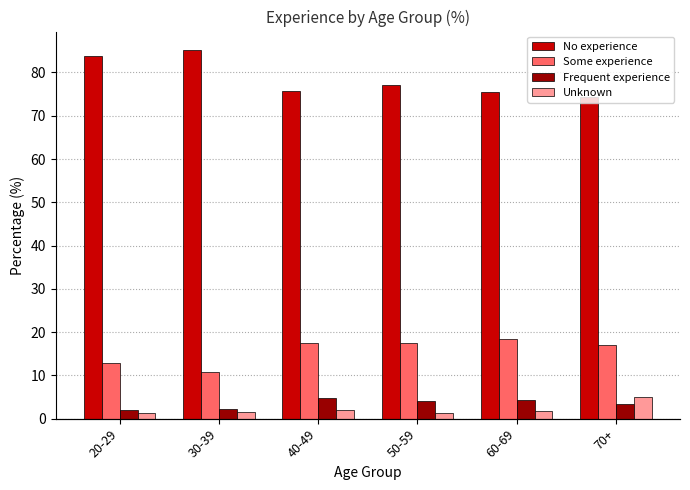

What is the sum of all Unknown values?

13.3